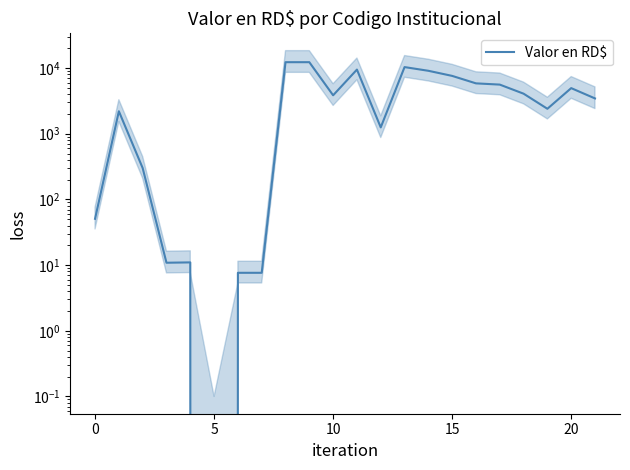

What is the average value?

4323.3